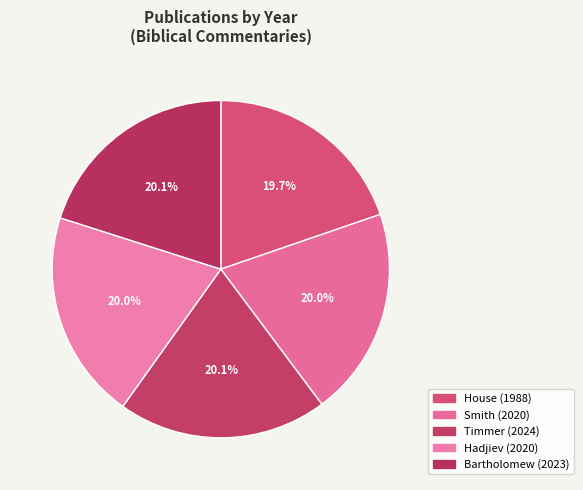

Rank the categories by value from highest to lowest.

Timmer (2024), Bartholomew (2023), Smith (2020), Hadjiev (2020), House (1988)